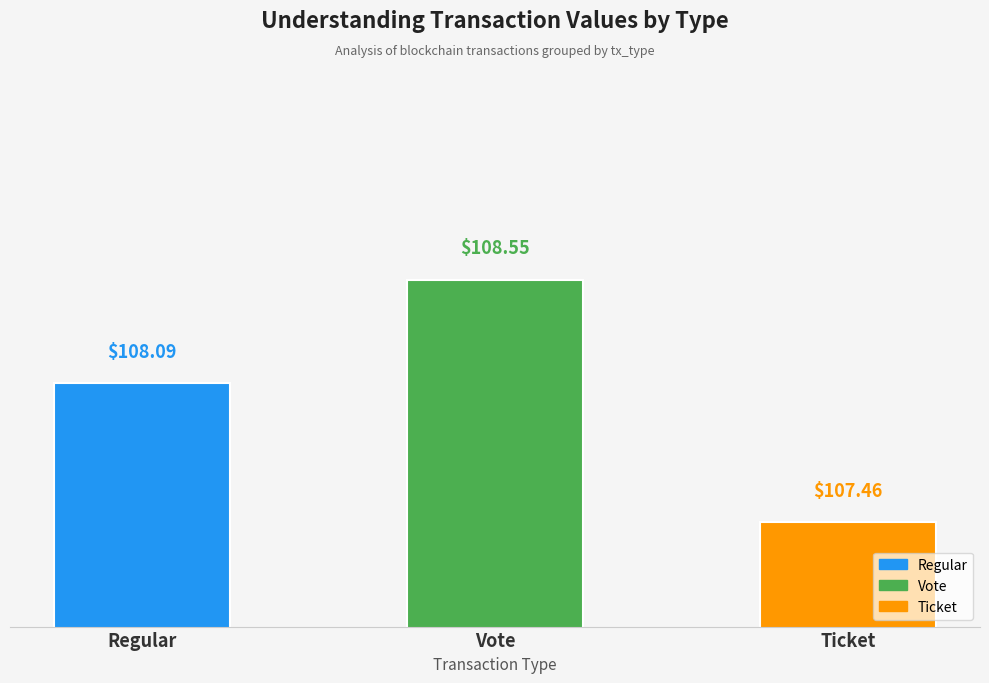

True or false: the data shows 107.5 at Ticket.

True